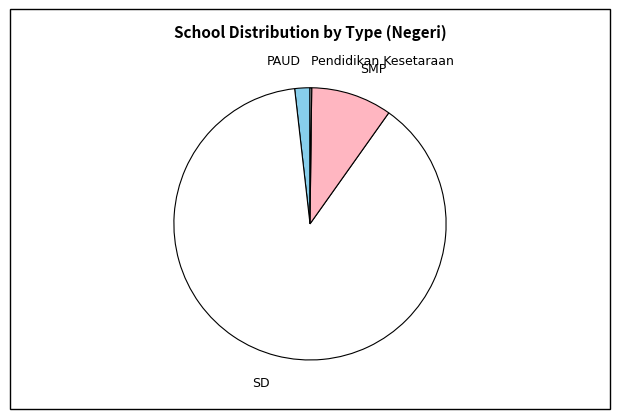

Is there any slice that represents more than half of the pie?

Yes